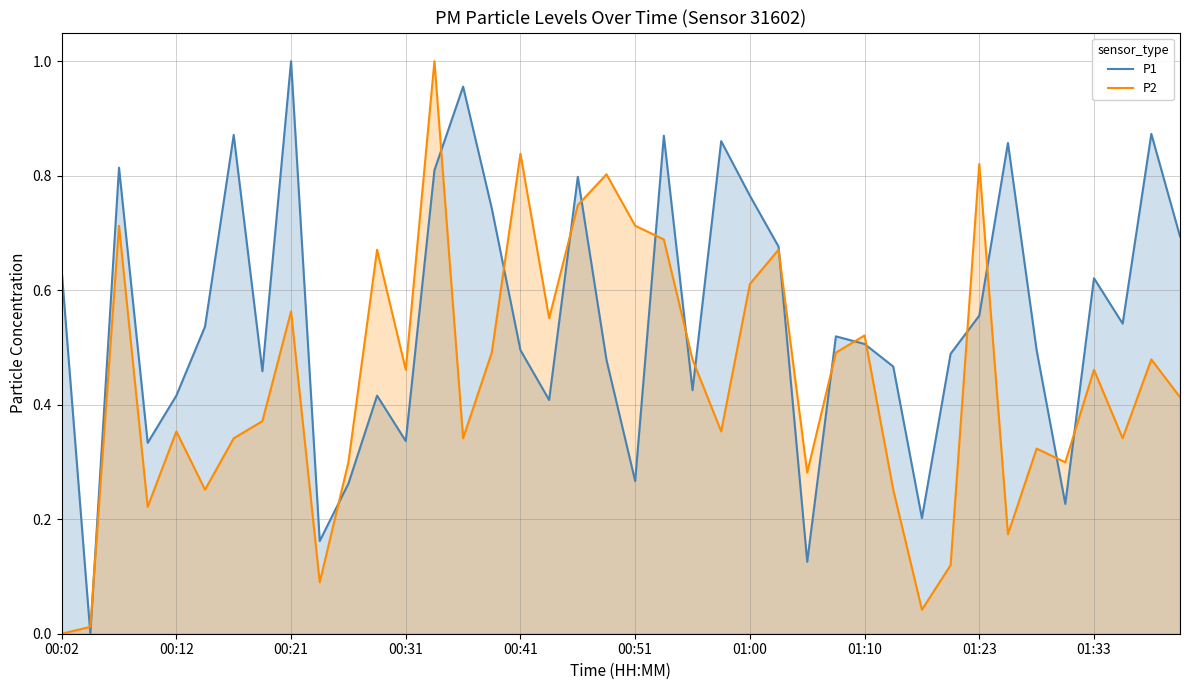

True or false: P1 has a value of 0.3 at 00:21.

False